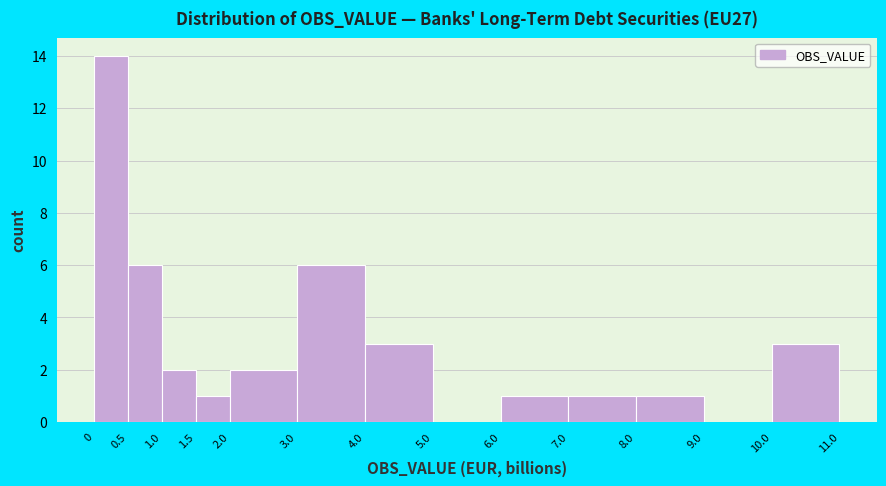

How tall is the bar that spans 1.0 to 1.5 on the x-axis? The values are not printed on the chart, so give them approximately, as read against the axis.

2